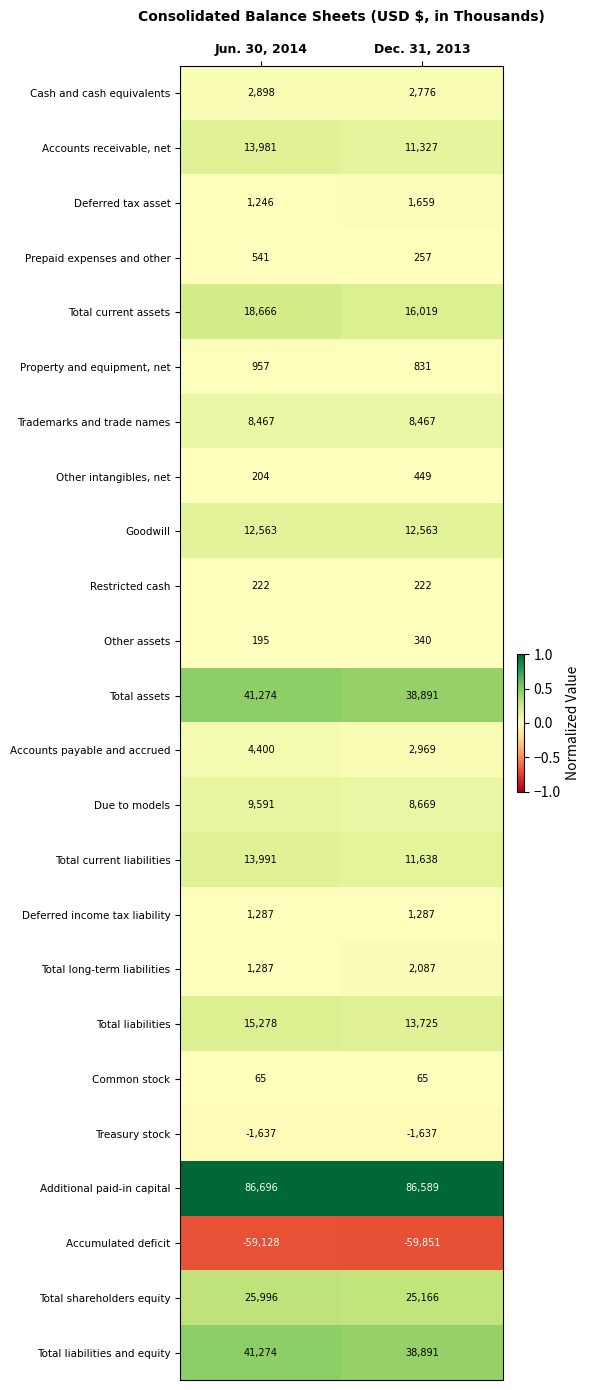

Is the value of Total liabilities at Jun. 30, 2014 greater than the value of Restricted cash at Jun. 30, 2014?

Yes